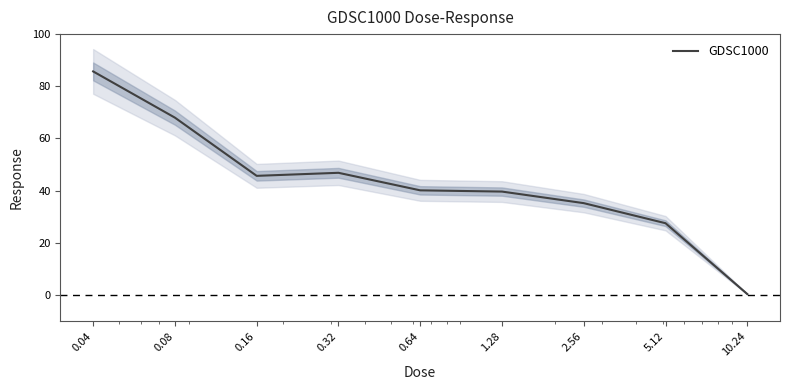

Does the chart have visible grid lines?

No